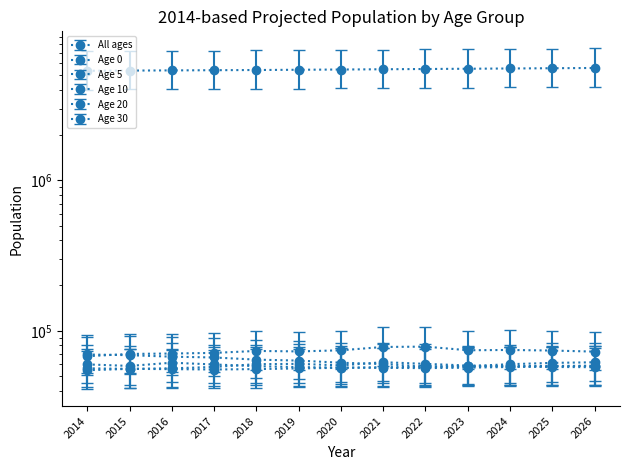

Which has a higher value, 2016 or 2018?

2018